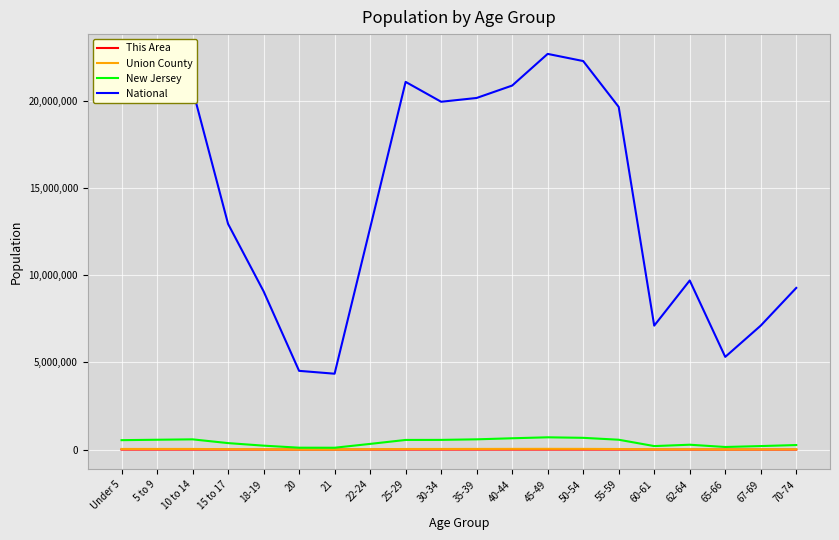

What is the minimum value for New Jersey?

106219